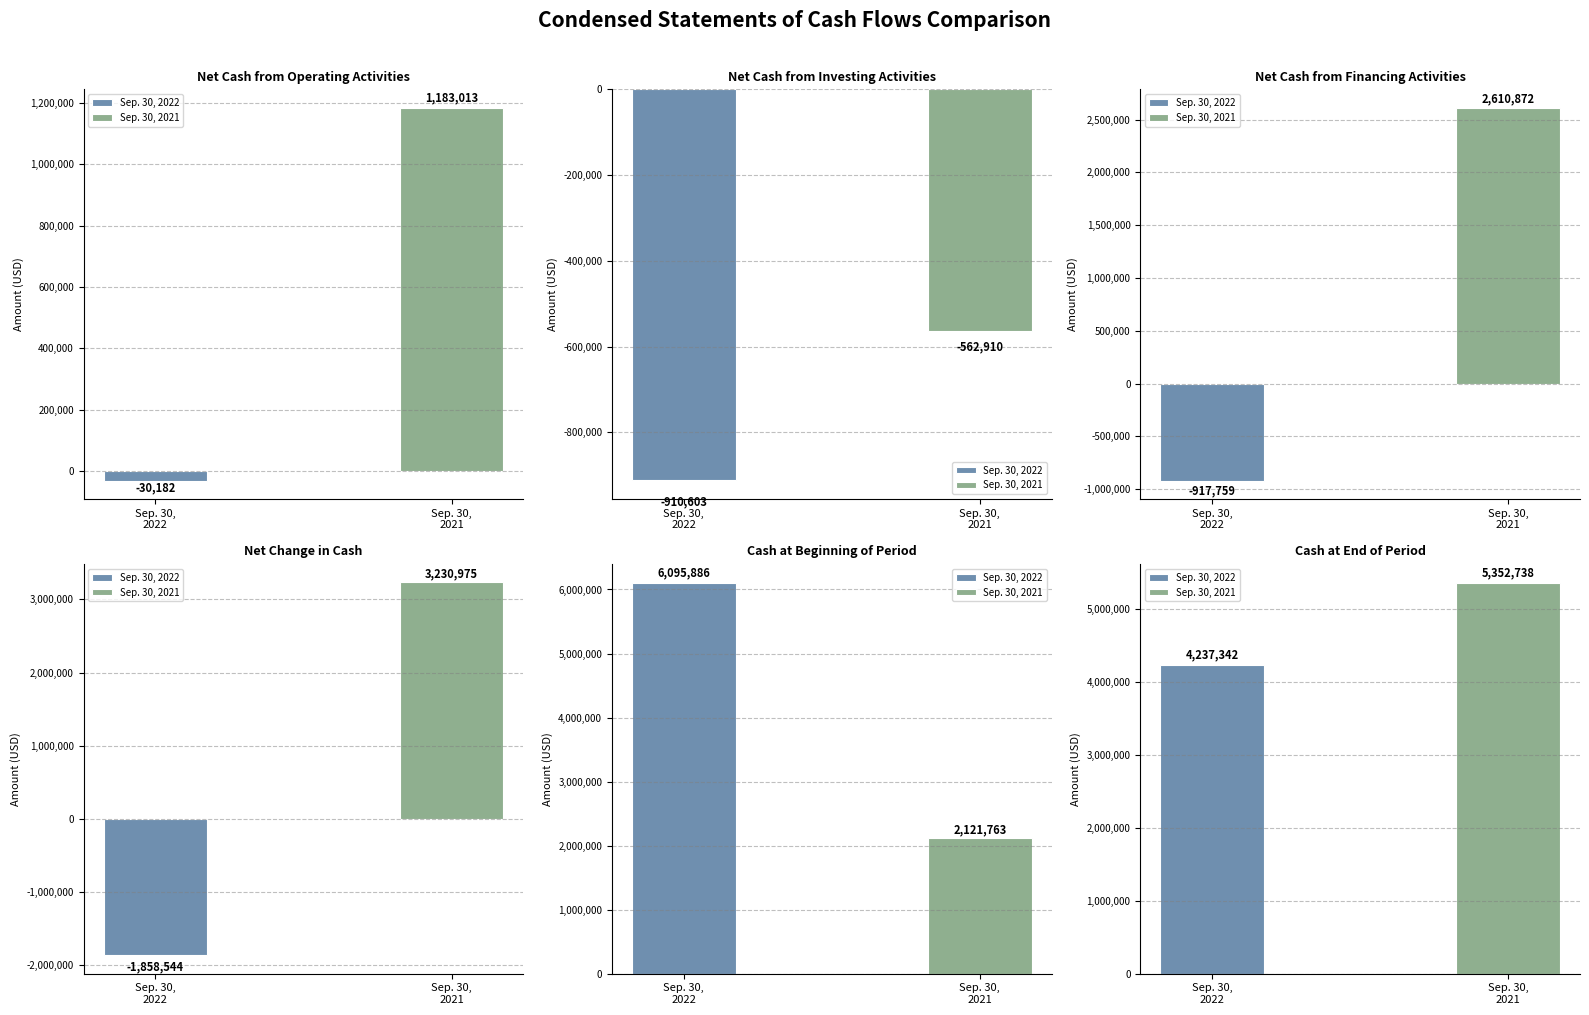

Count the number of data series in this chart.

2